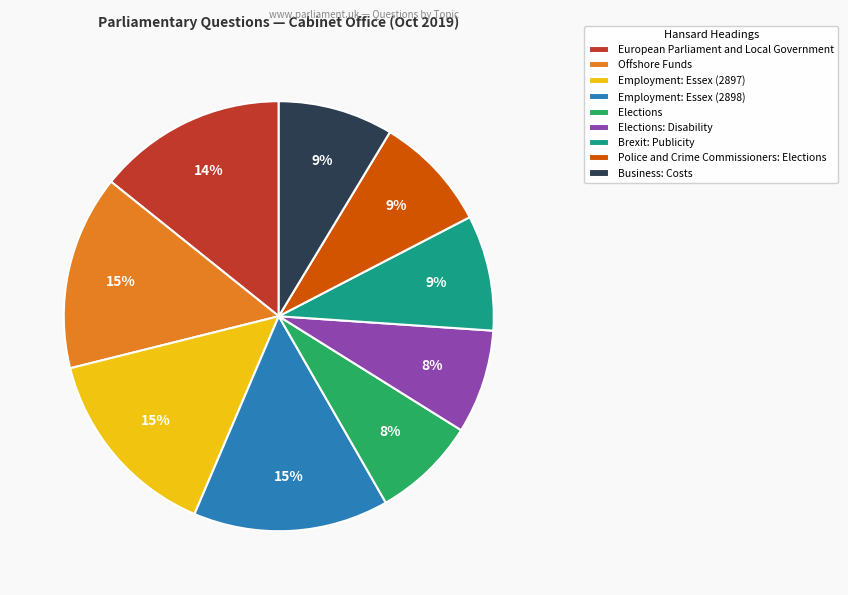

Is Business: Costs the majority of the pie?

No